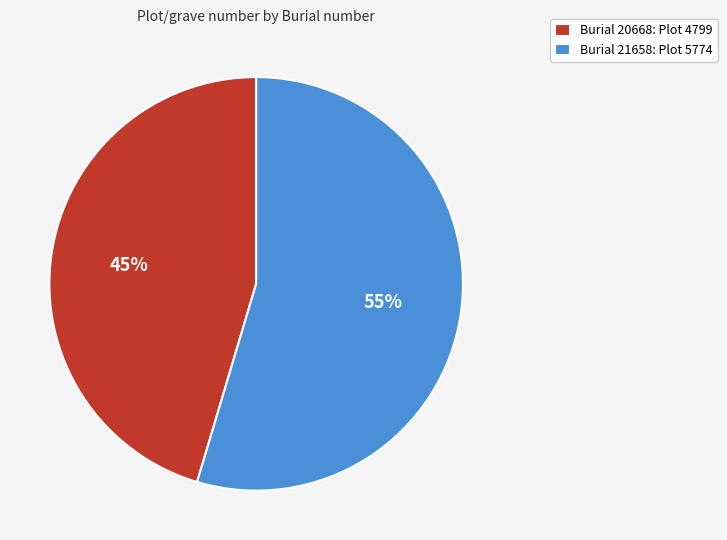

What is the ratio of the value at Burial 20668: Plot 4799 to the value at Burial 21658: Plot 5774?

0.8